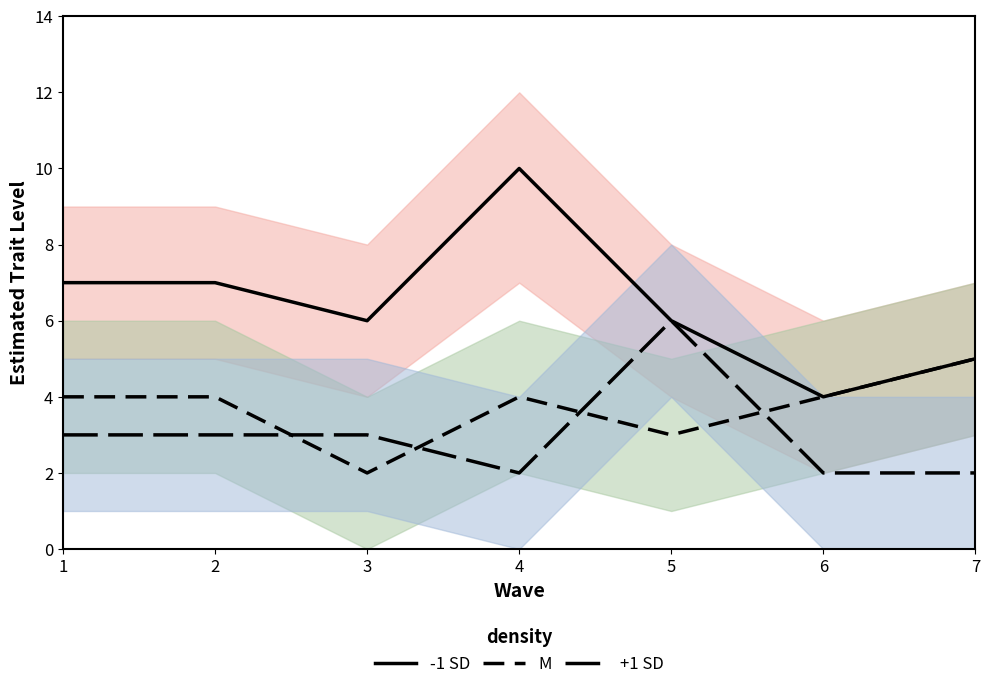

Rank the series by their average value, from highest to lowest.

-1 SD, M, +1 SD